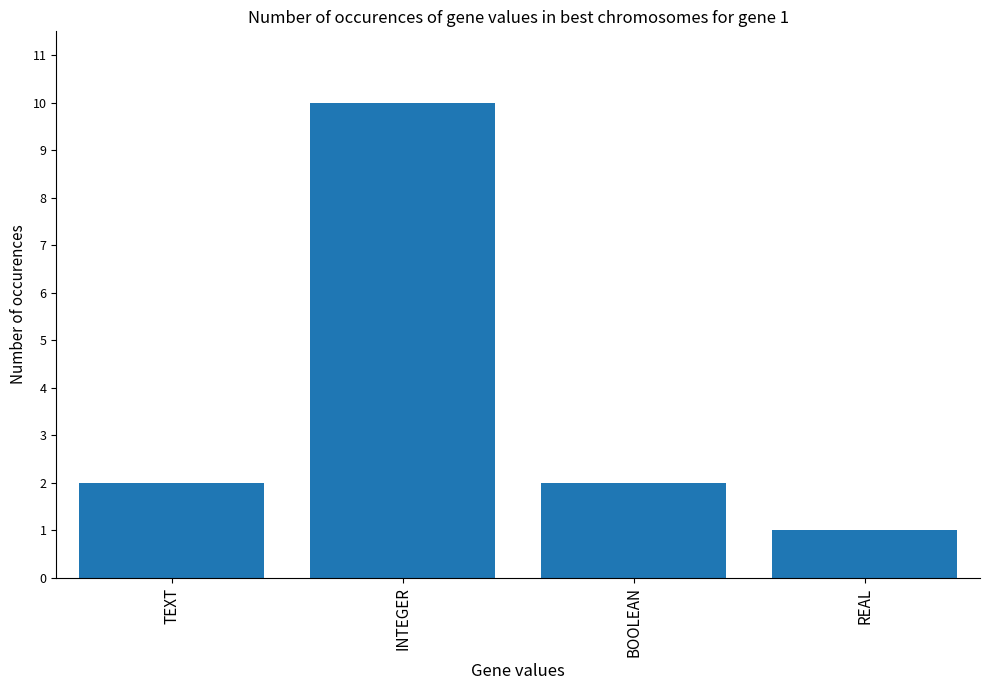

Which category has the highest value across all series?

INTEGER